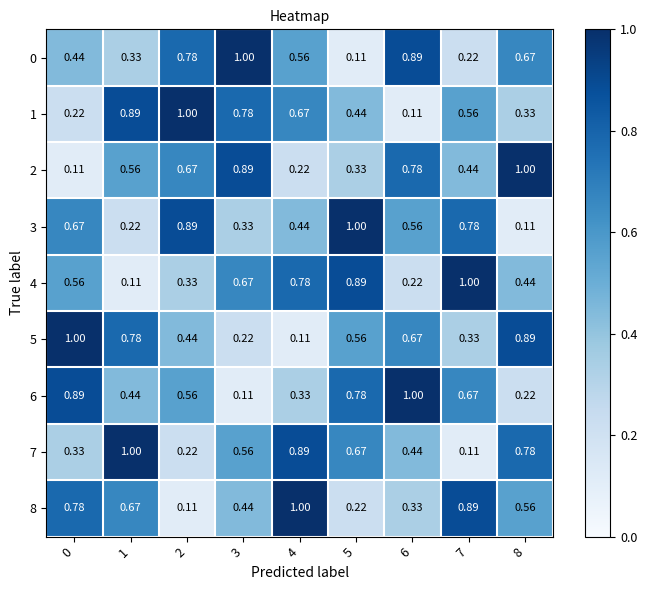

Is the value of 3 at 4 greater than the value of 7 at 0?

Yes